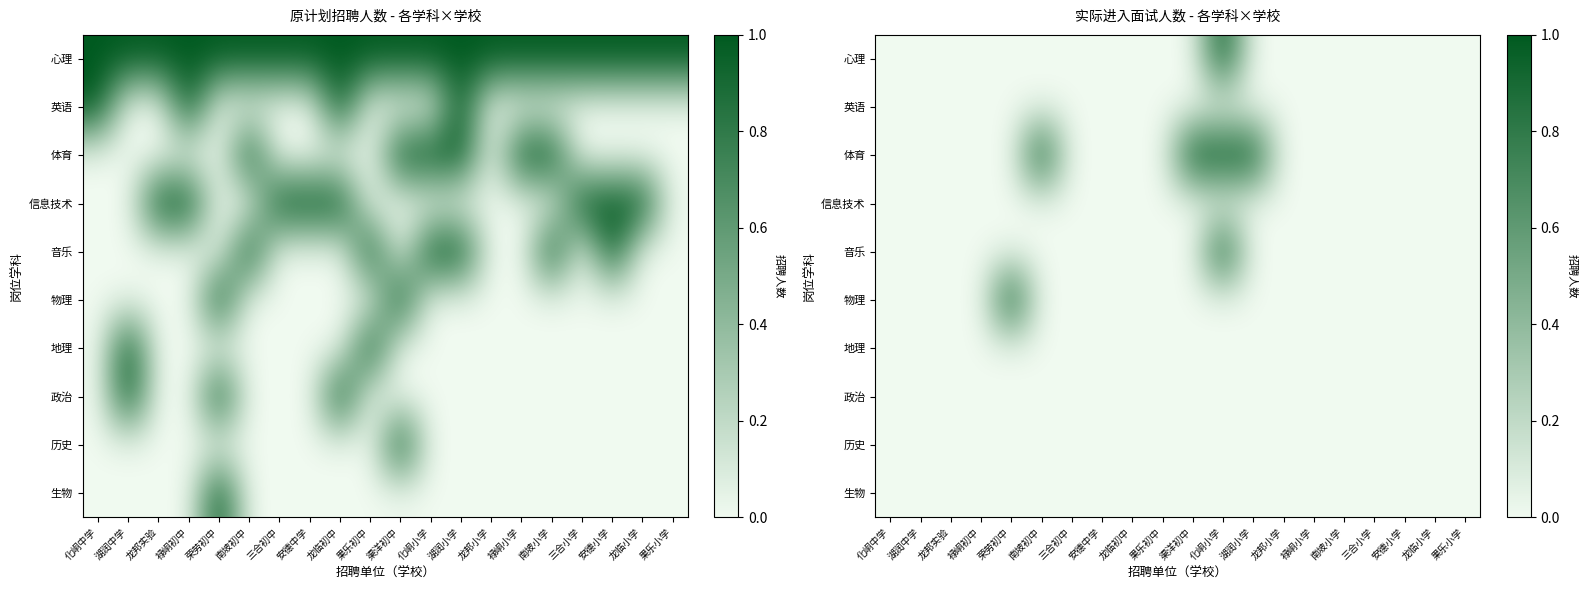

List the series in order of their peak value, lowest first.

英语, 信息技术, 地理, 政治, 历史, 生物, 心理, 体育, 音乐, 物理